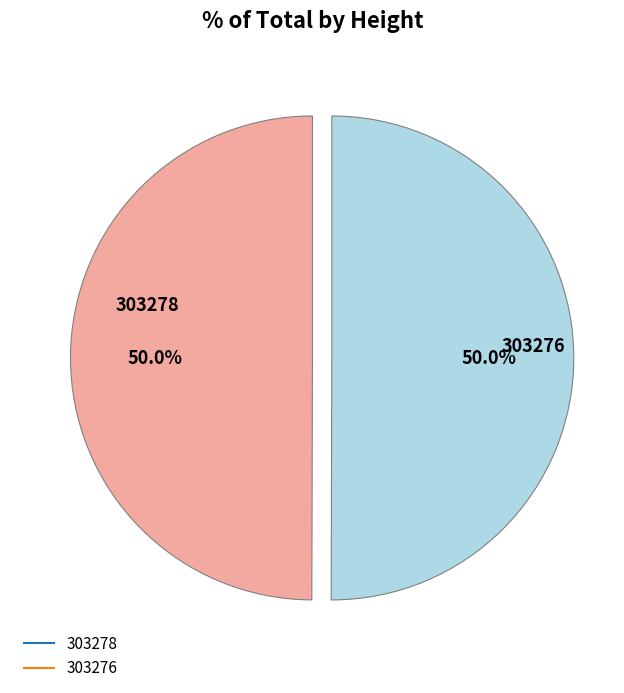

True or false: 303276 accounts for 50% of the total.

True